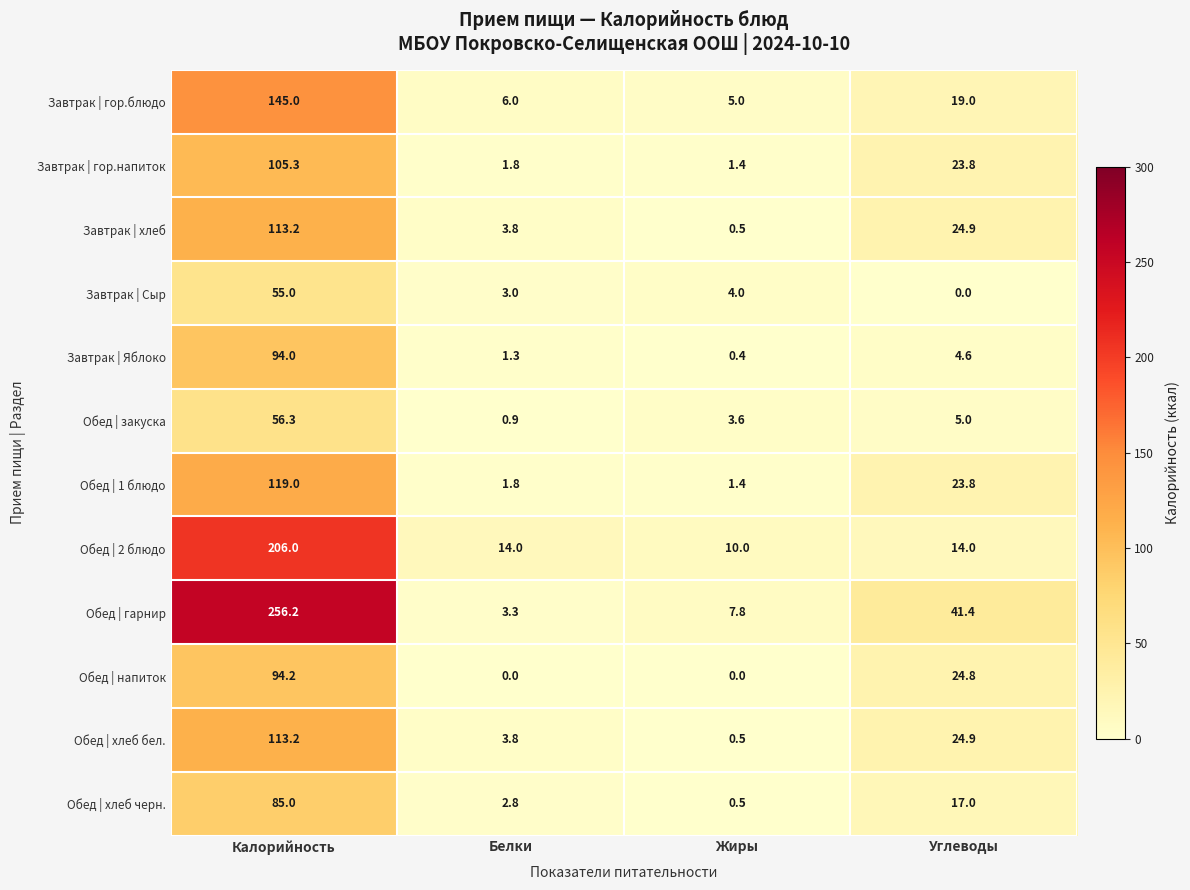

What is the approximate value of Обед | 1 блюдо at Калорийность?

119.0